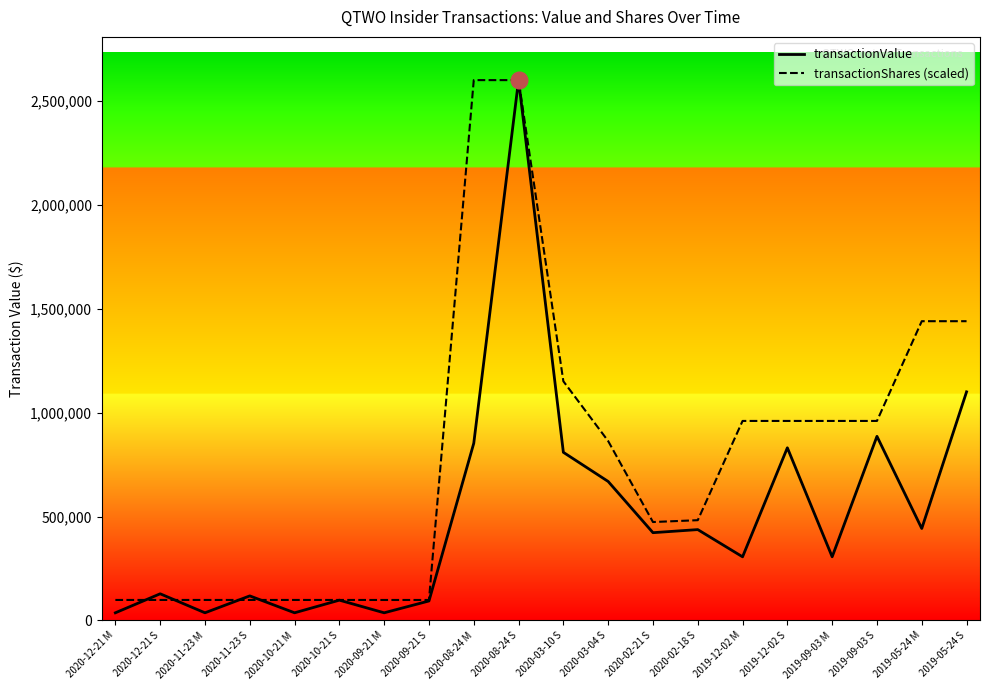

Between 2020-10-21 M and 2019-05-24 M, which series saw the biggest shift?

transactionShares (scaled)